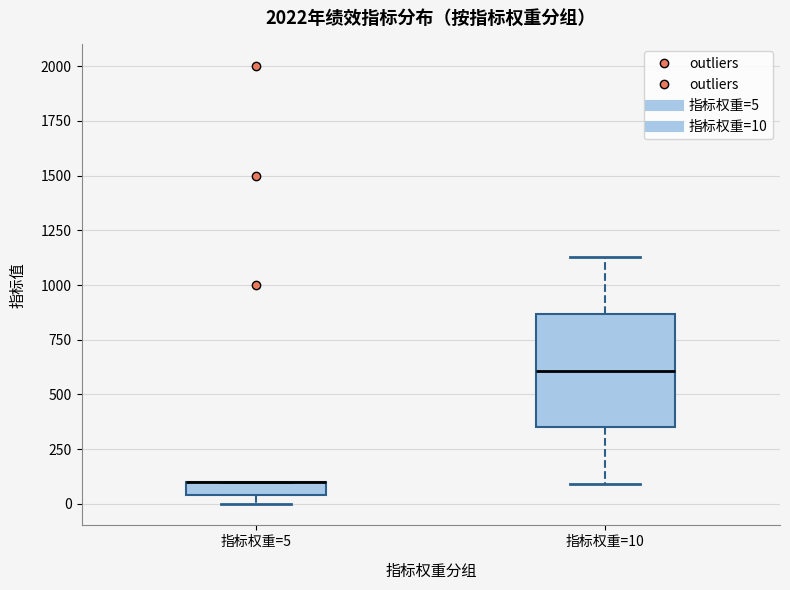

Which box is the tallest, from its lower edge to its upper edge?

指标权重=10